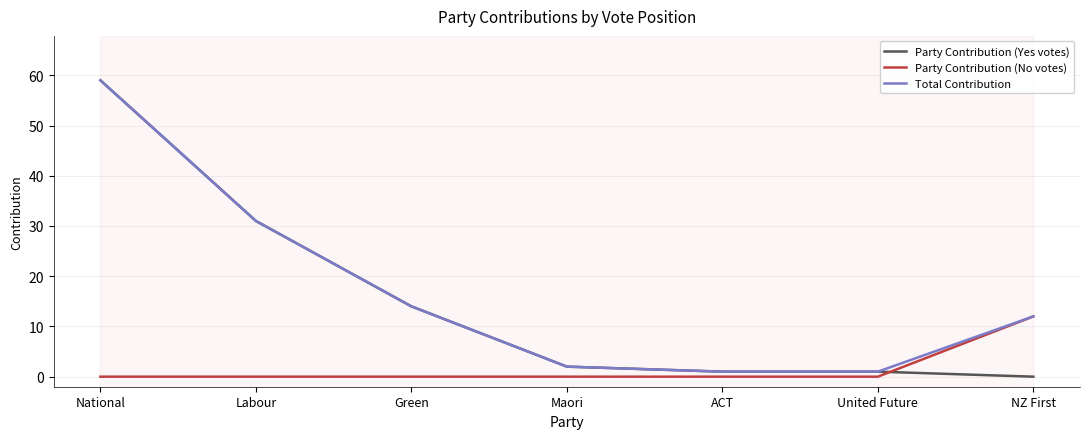

Read the Party Contribution (Yes votes) value at Labour.

31